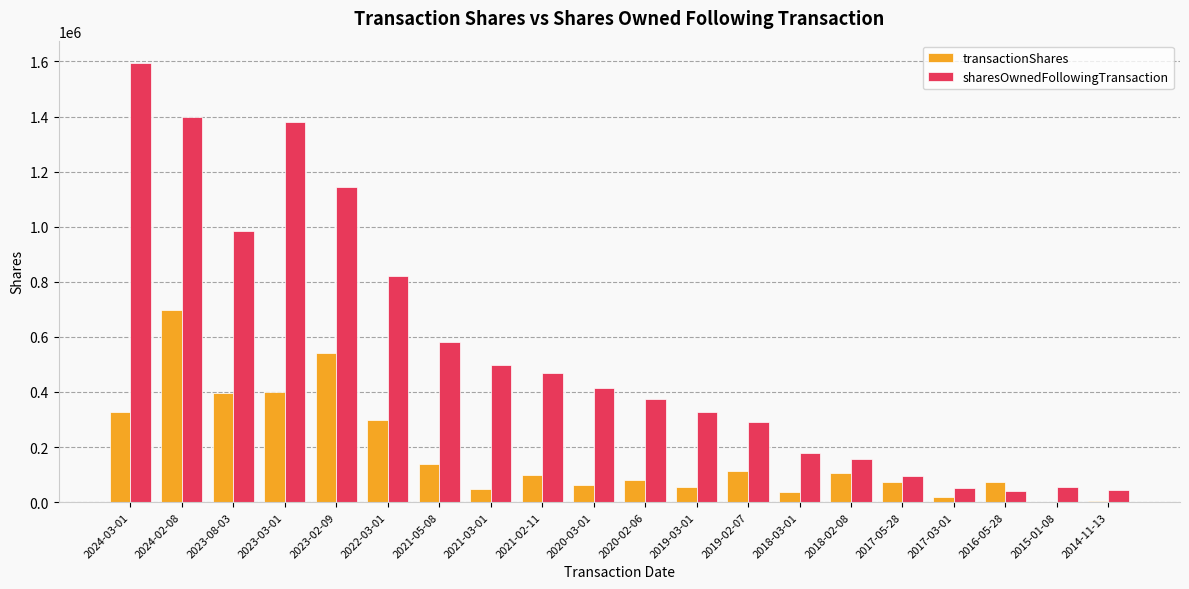

Which series changed the most between 2024-02-08 and 2018-02-08?

sharesOwnedFollowingTransaction